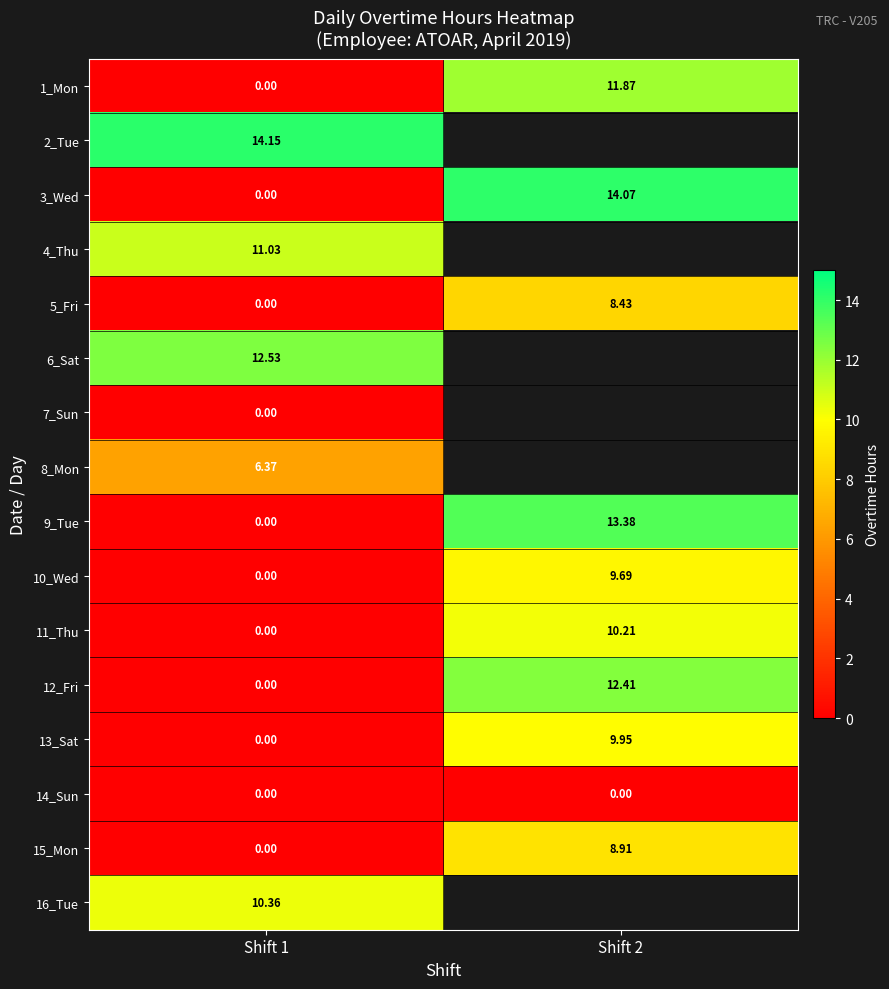

Is the value of 14_Sun at Shift 2 greater than the value of 3_Wed at Shift 2?

No